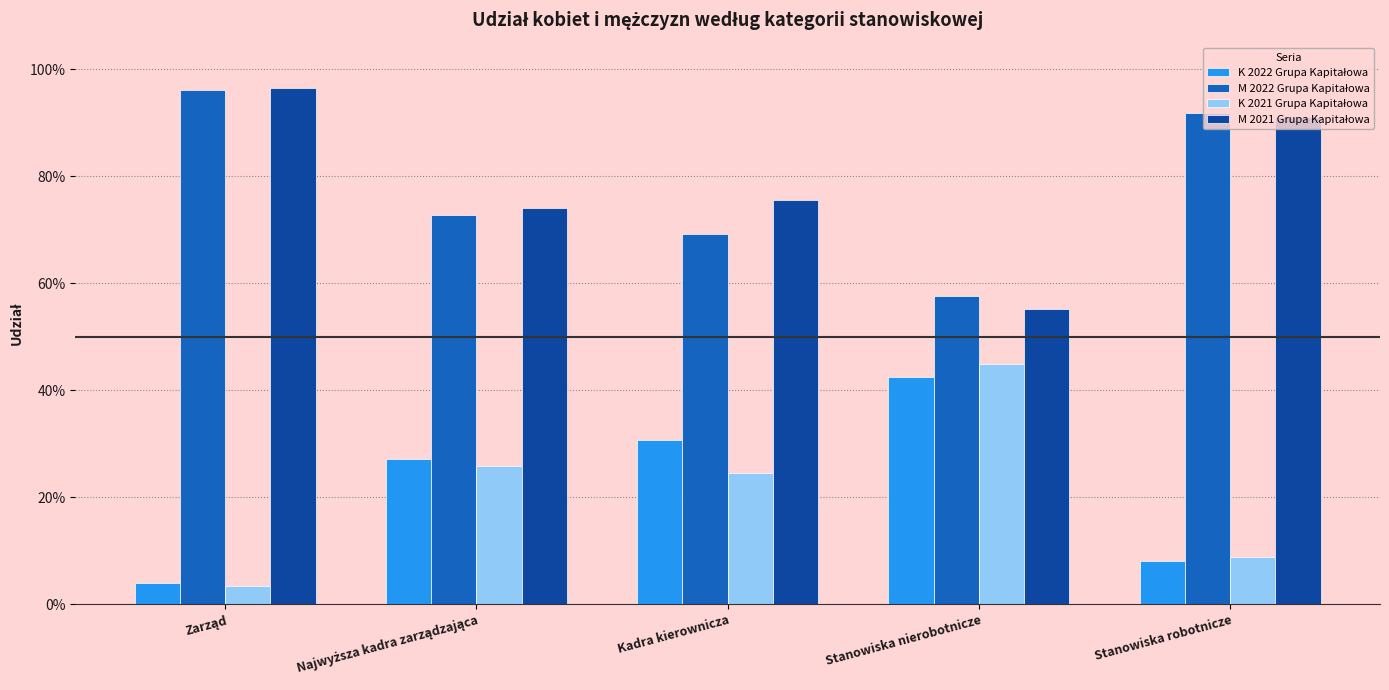

What is the label of the 1st bar from the right?

Stanowiska robotnicze